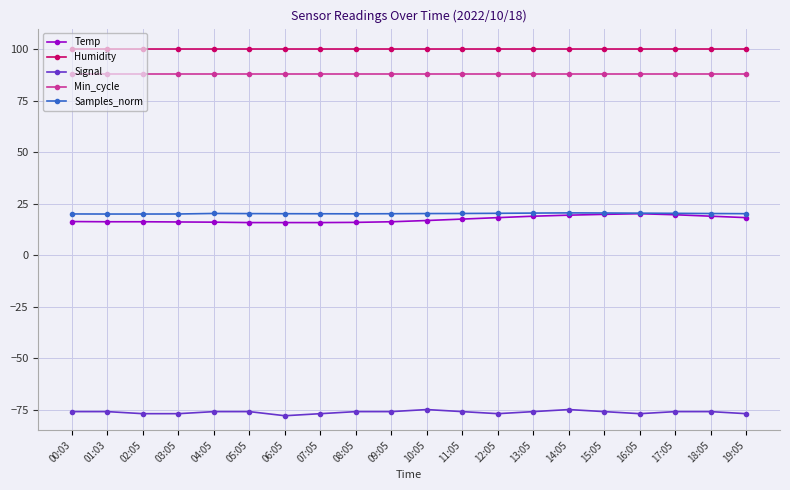

What is the label of the 18th point from the left?

17:05